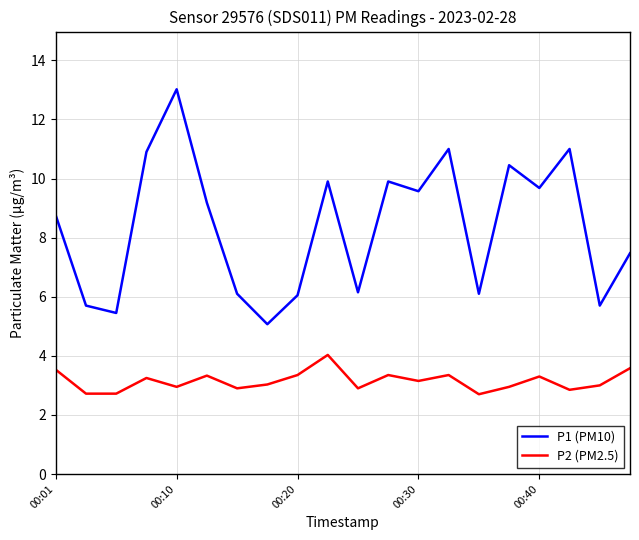

What is the minimum value shown in the chart?

2.7